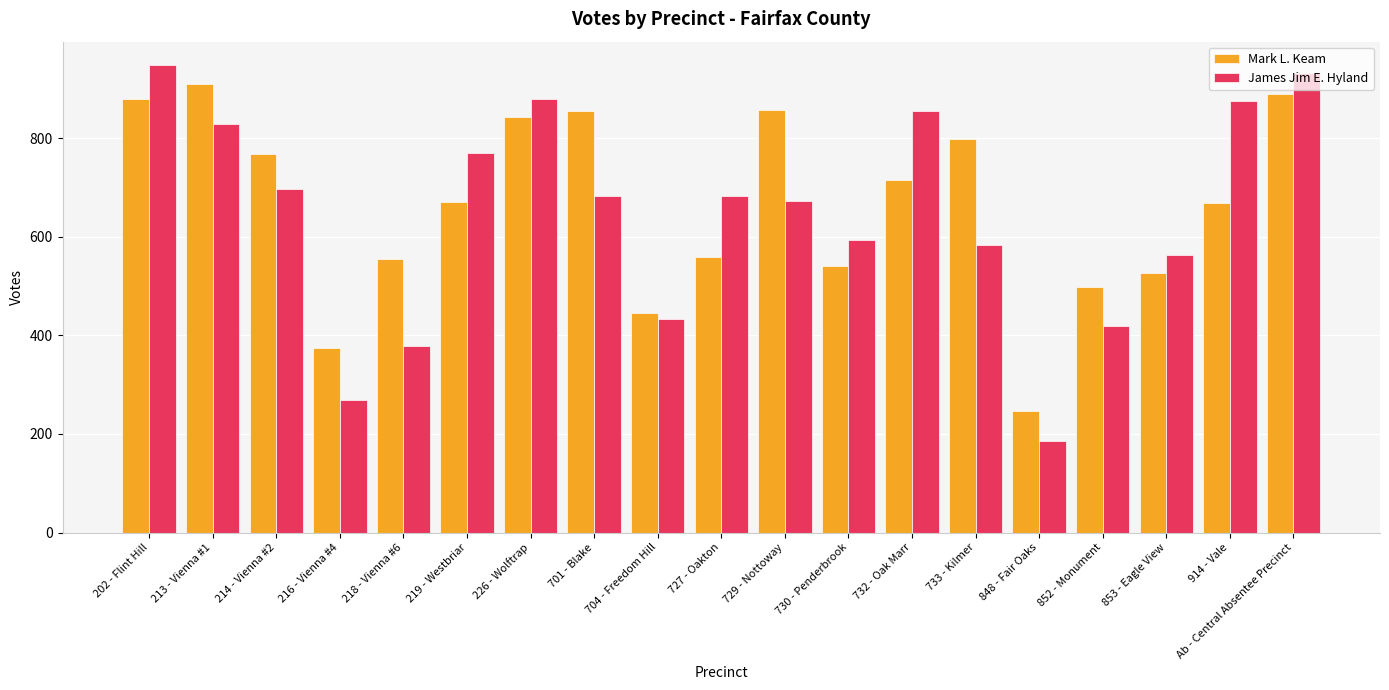

Rank the series by their average value, from highest to lowest.

Mark L. Keam, James Jim E. Hyland